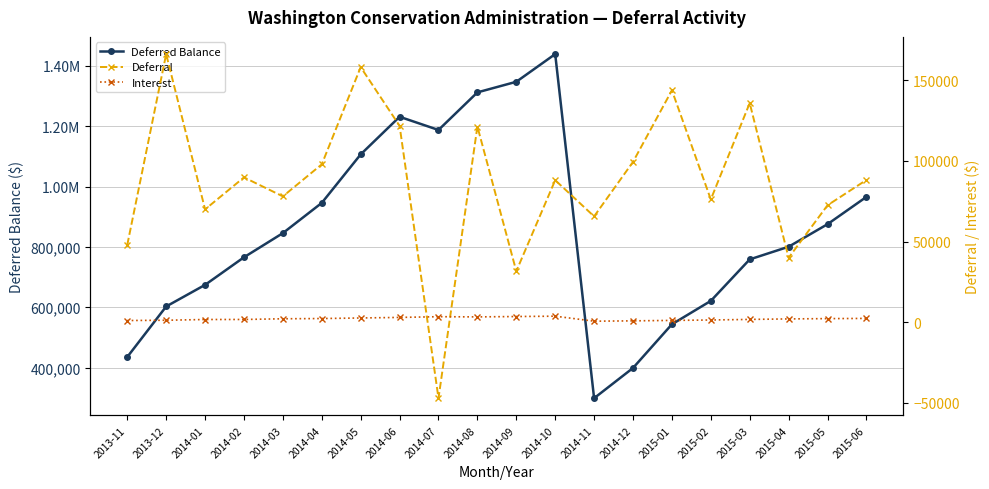

In Interest, how many points are higher than both neighbors (excluding endpoints)?

2